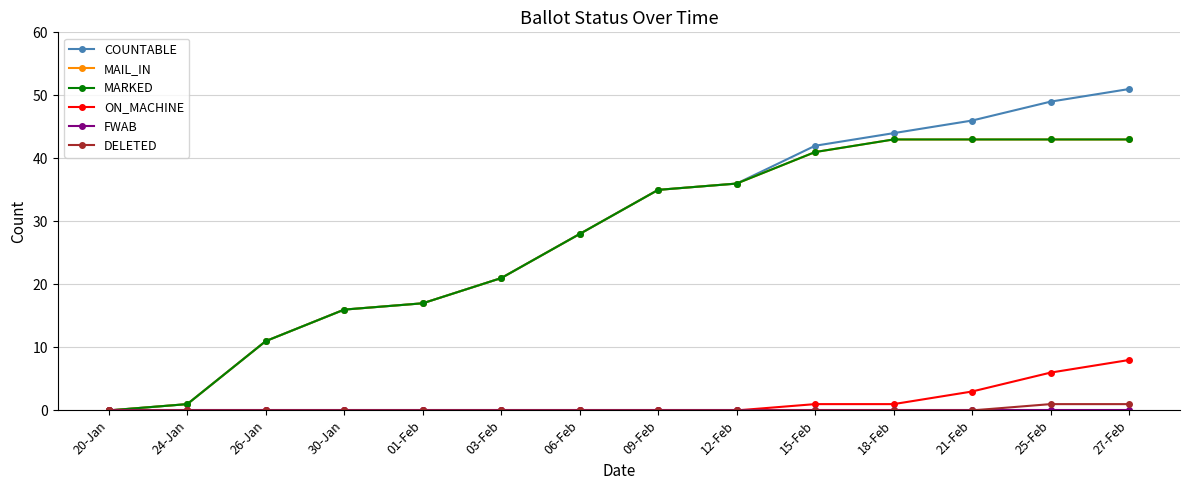

The value of FWAB at 03-Feb is 0. True or false?

True